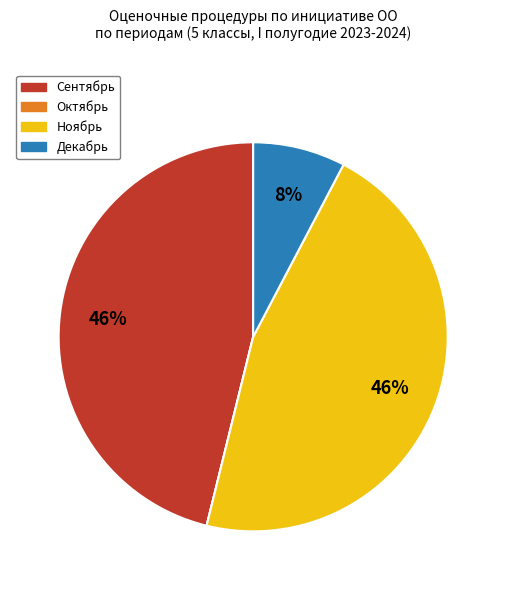

To the nearest percent, what is the average slice percentage?

25%